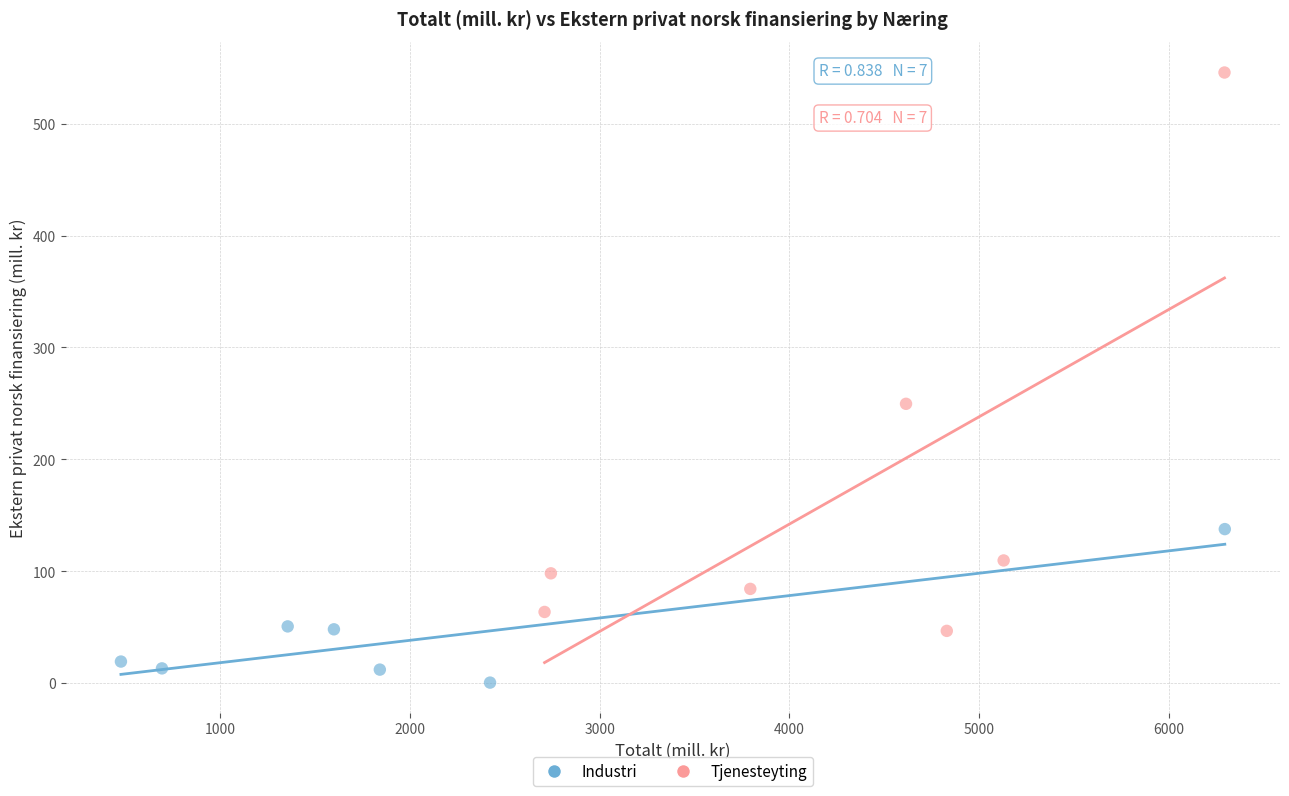

Which series reaches the minimum Y coordinate?

Industri